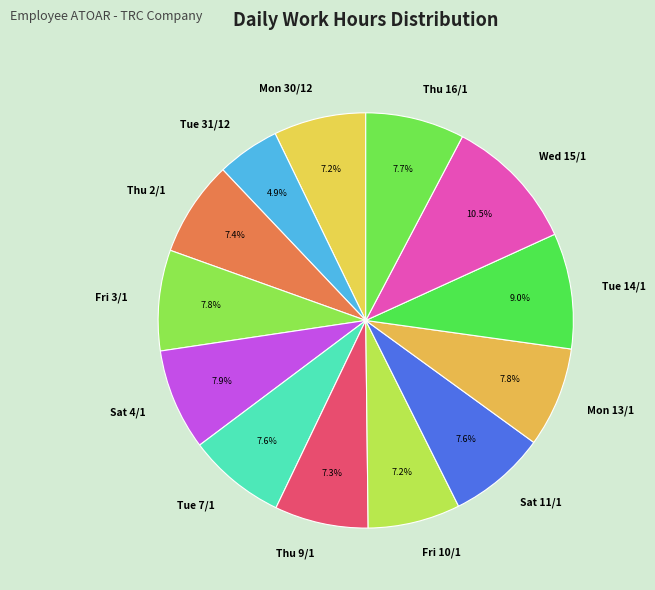

To the nearest percent, what portion does Fri 10/1 represent?

7%